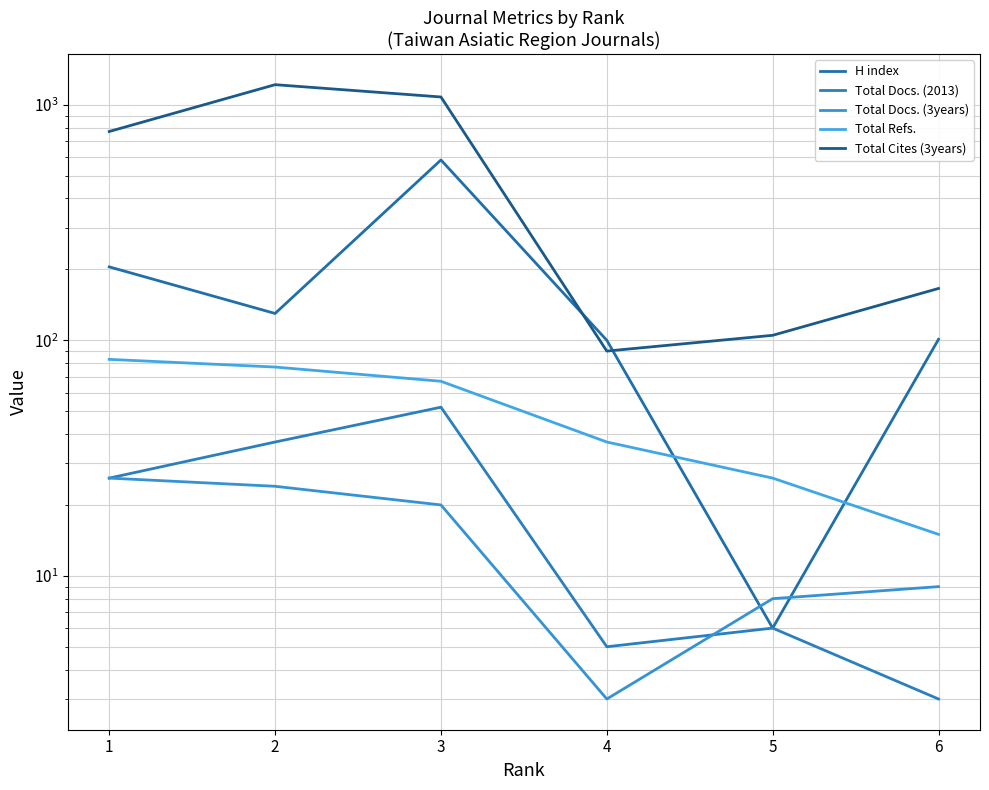

True or false: Total Docs. (2013) and Total Refs. cross at least once.

False